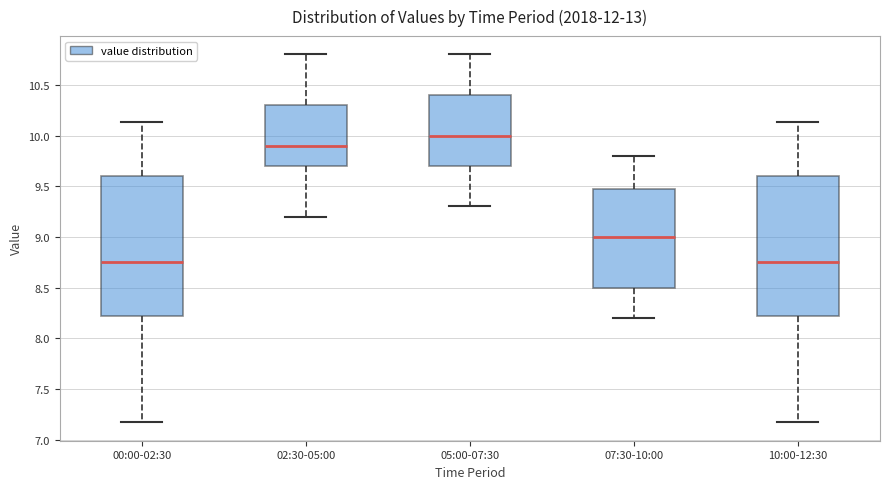

Where is the lower edge of the box for 02:30-05:00 on the y-axis? The values are not printed on the chart, so give them approximately, as read against the axis.

9.70